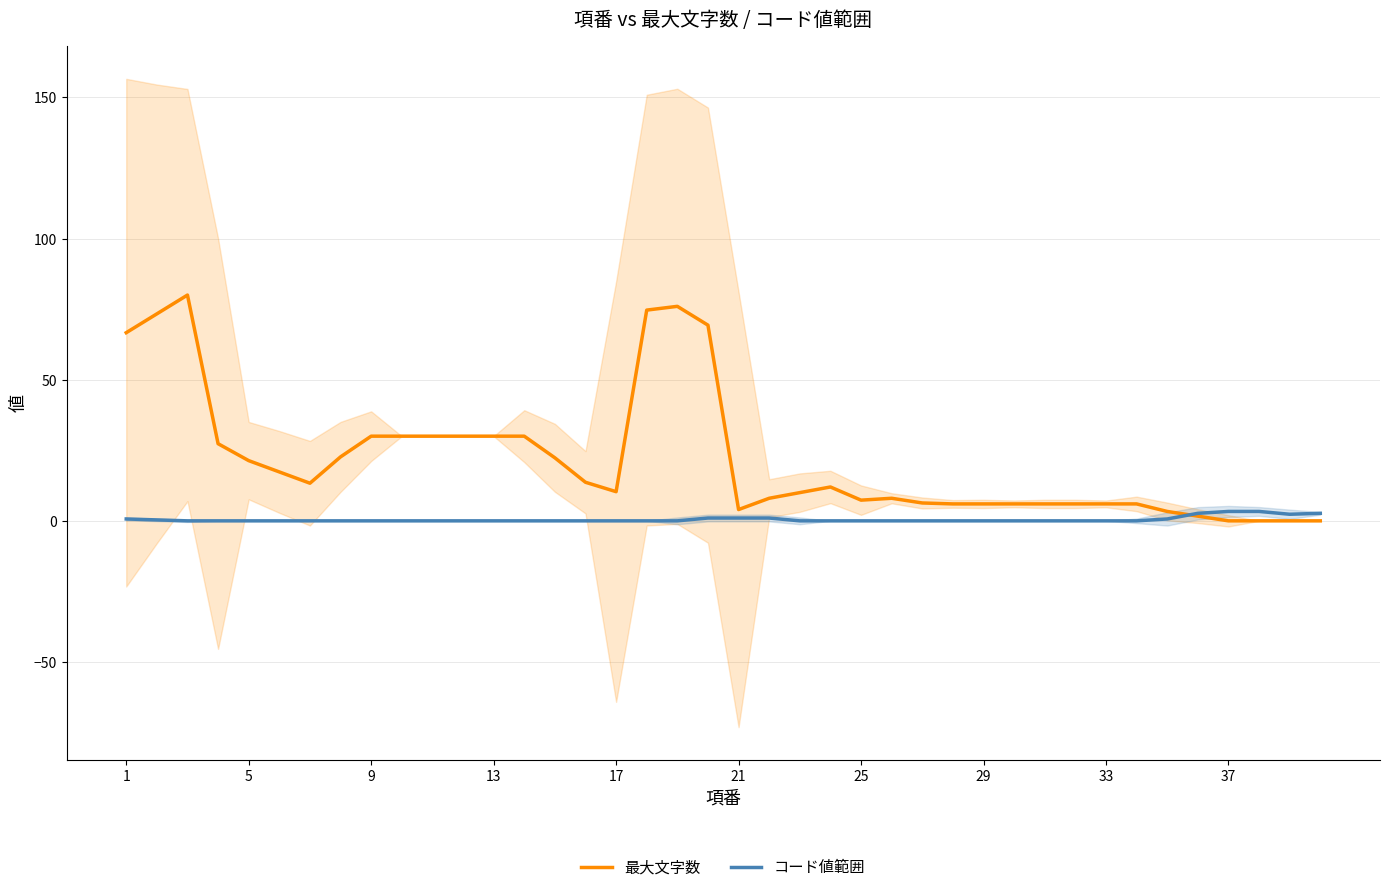

What is the average value of the 最大文字数 series?

21.8